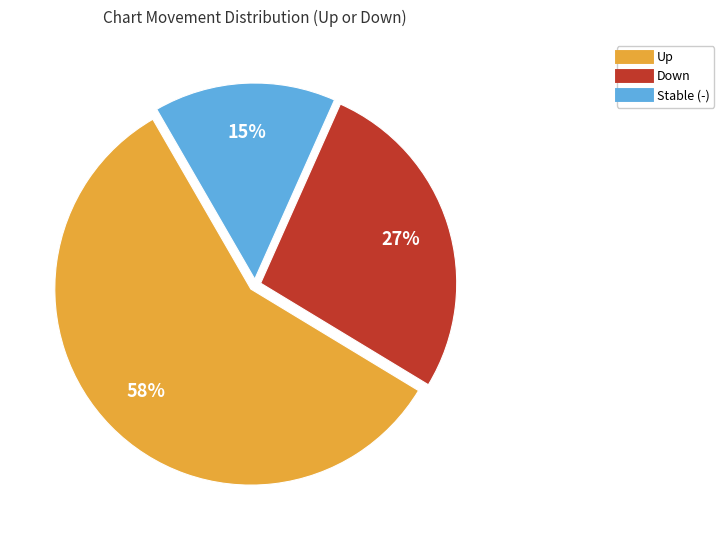

Is there a majority slice in this chart?

Yes